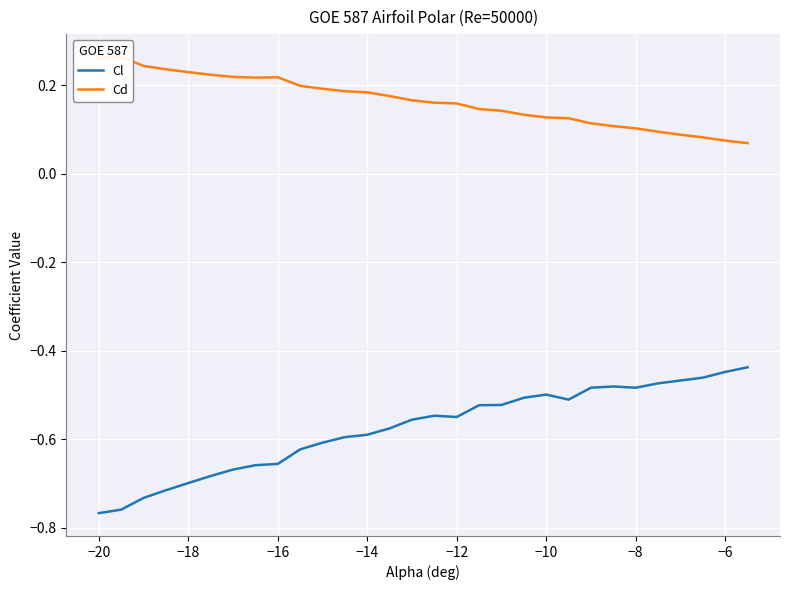

Rank the series by their average value, from lowest to highest.

Cl, Cd